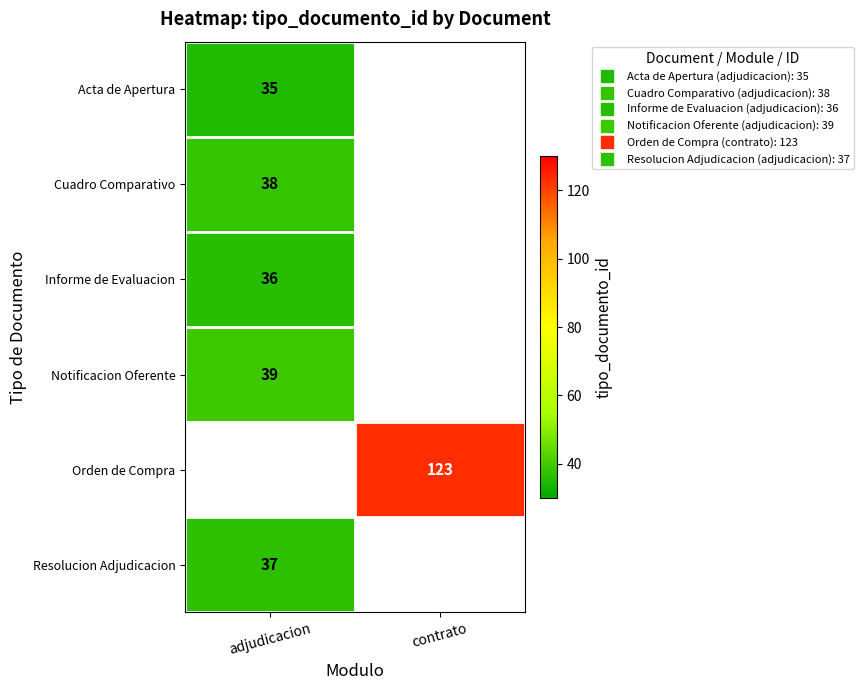

At how many categories does at least one series exceed 84?

1